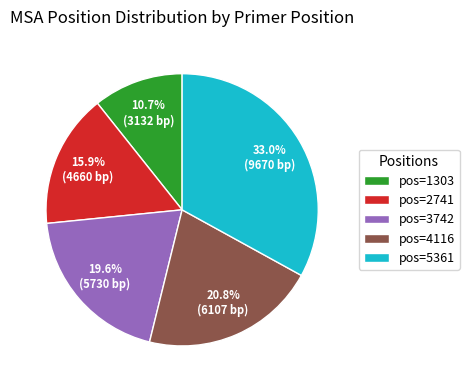

Between pos=5361 and pos=2741, which is larger?

pos=5361